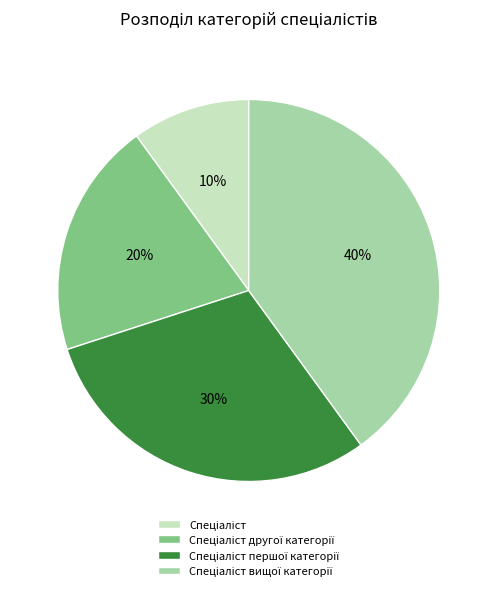

To the nearest percent, what is the average slice percentage?

25%